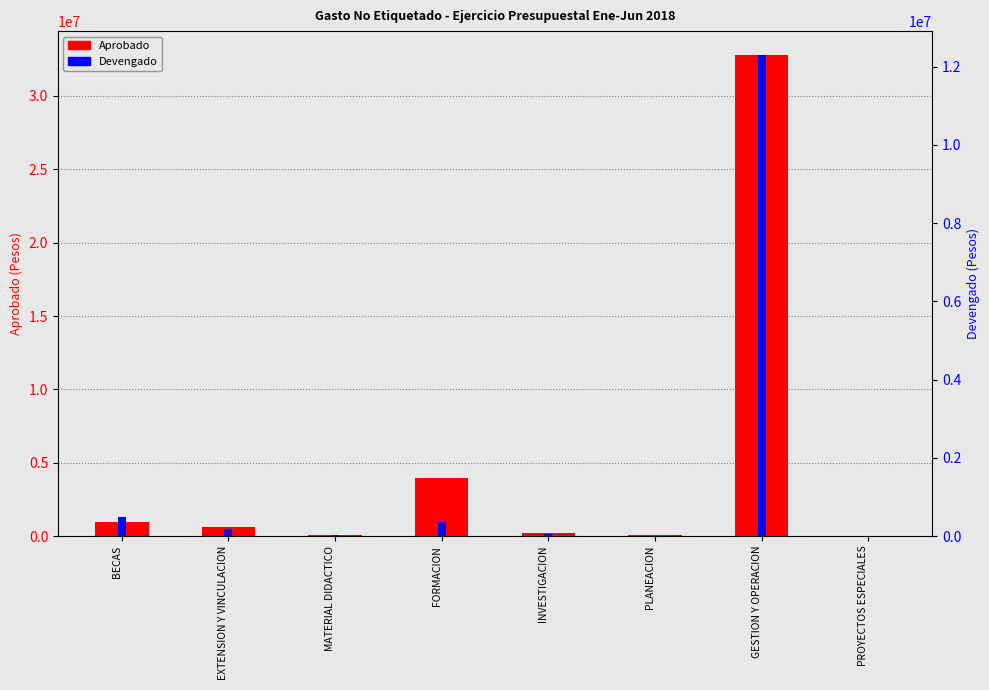

What position from the right is PLANEACION?

3